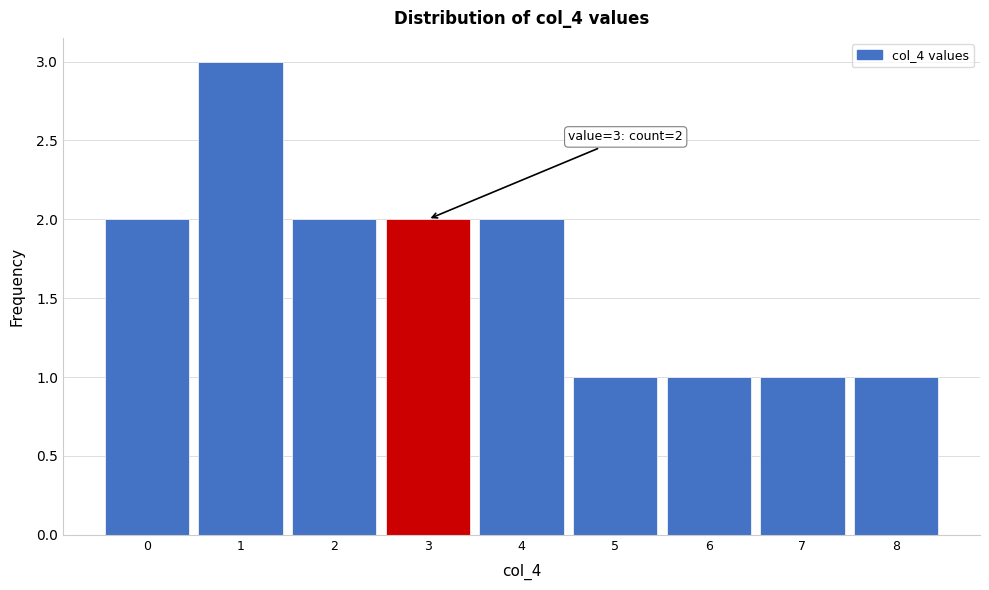

Which range on the x-axis has the tallest bar?

0.5 to 1.5